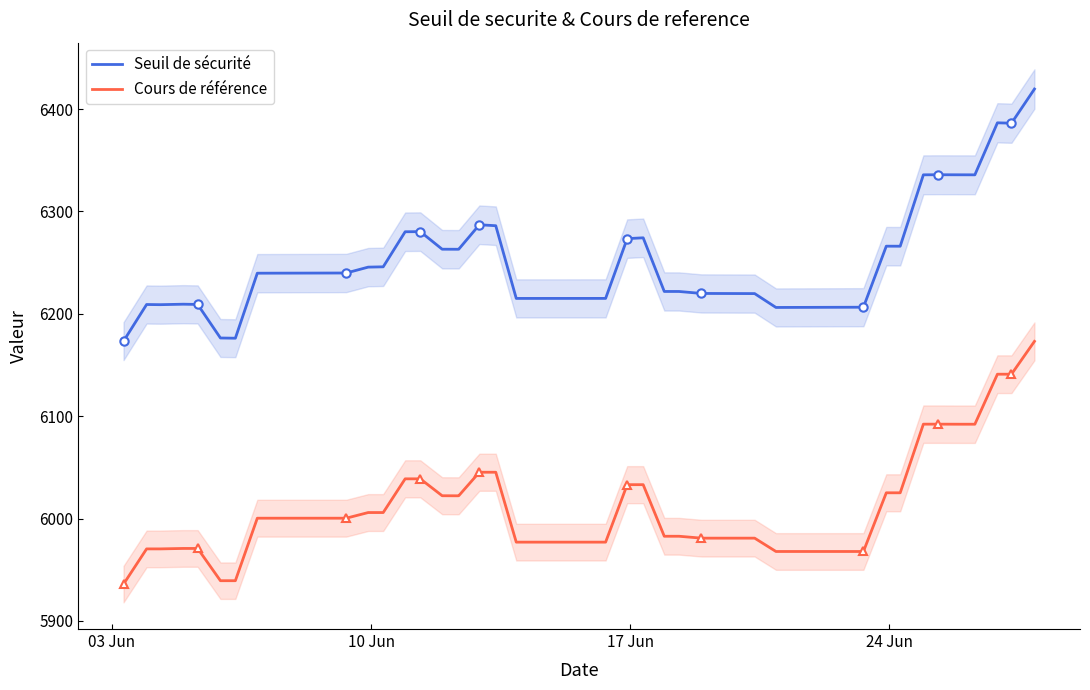

True or false: Seuil de sécurité and Cours de référence cross at least once.

False